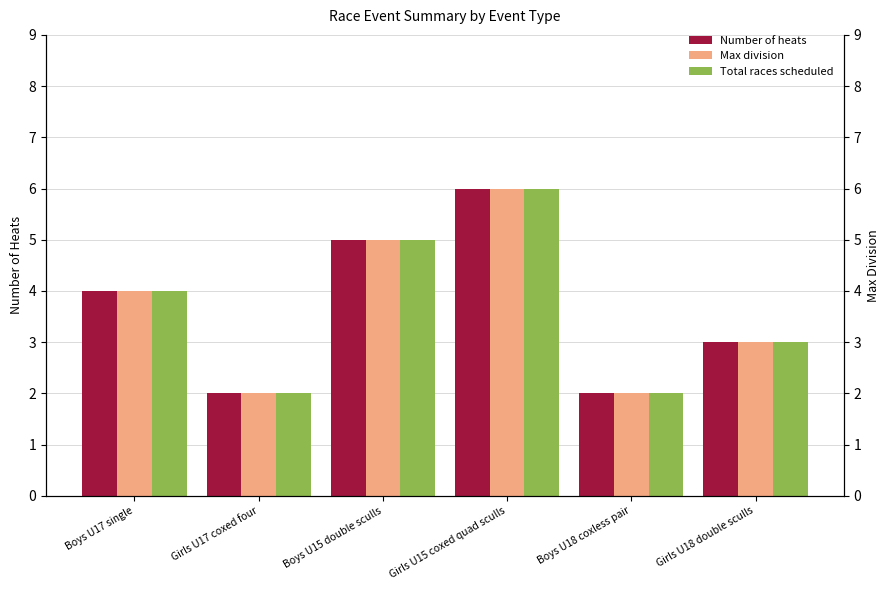

What is the sum of the Total races scheduled values at Boys U18 coxless pair and Boys U17 single?

6